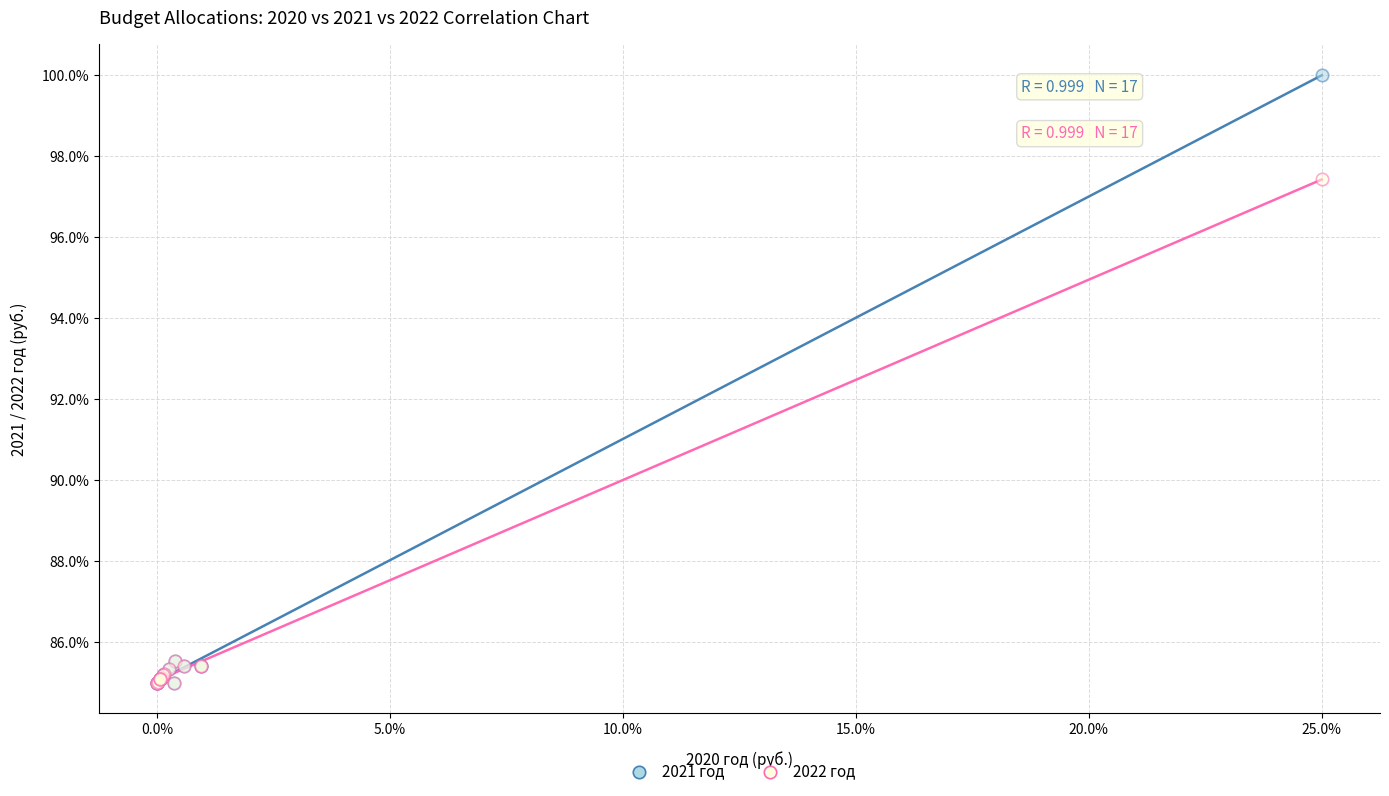

In the 2021 год series, what Y value is closest to 92?

85.5